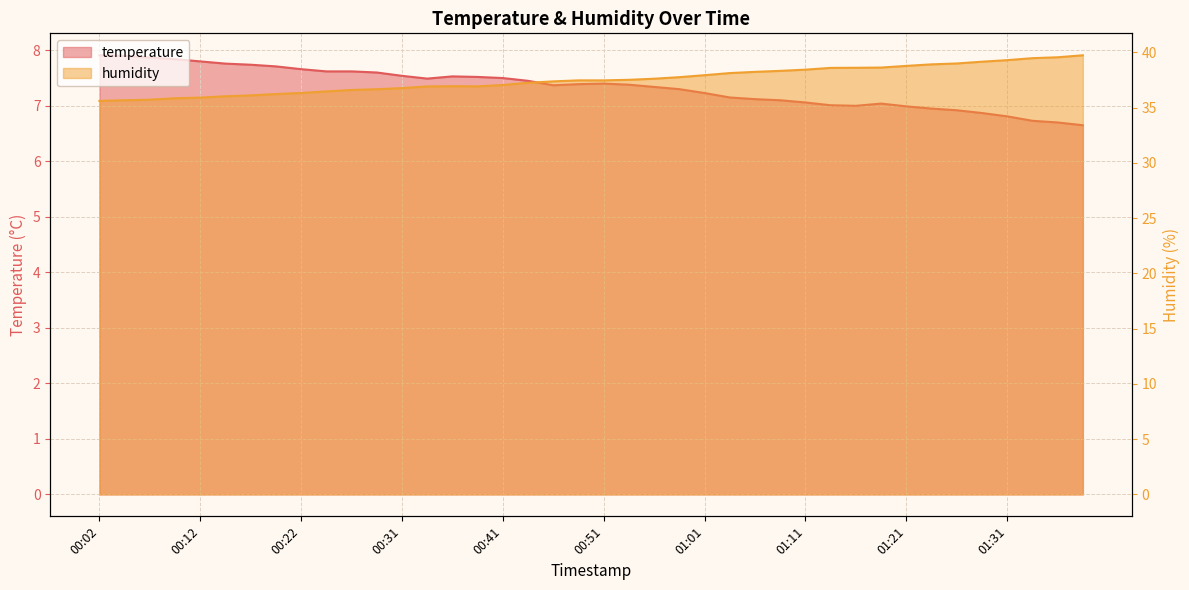

What is the highest value of the temperature series?

7.9